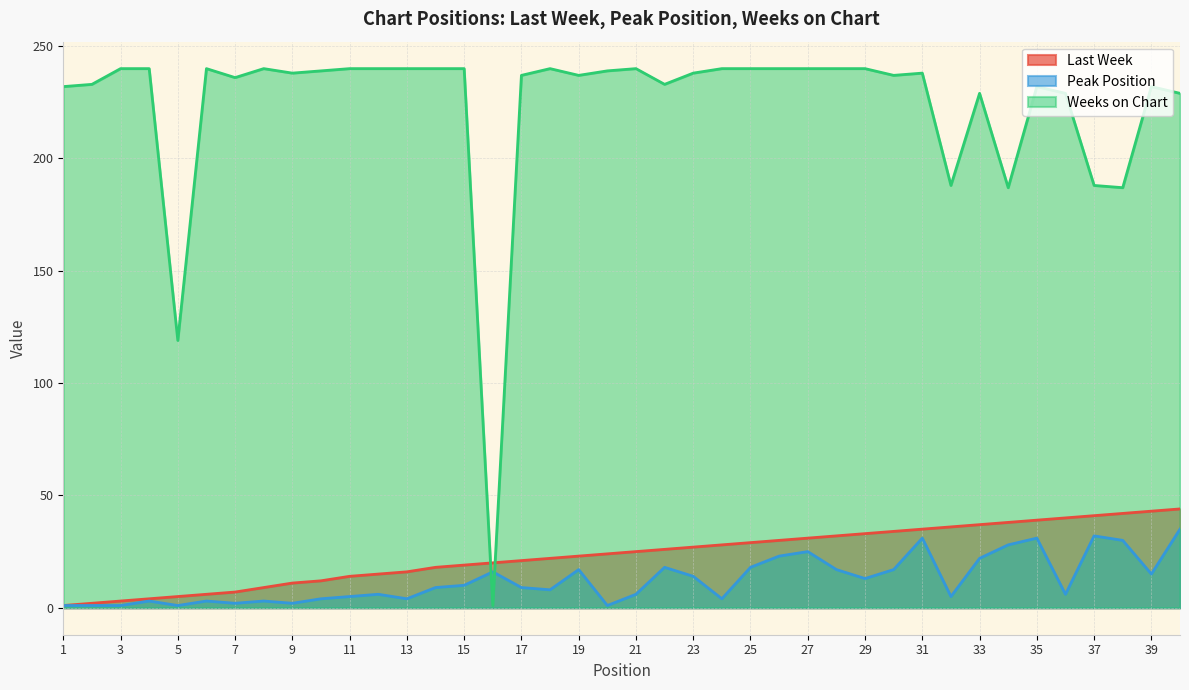

Is it true that Peak Position equals 8 at 32?

False